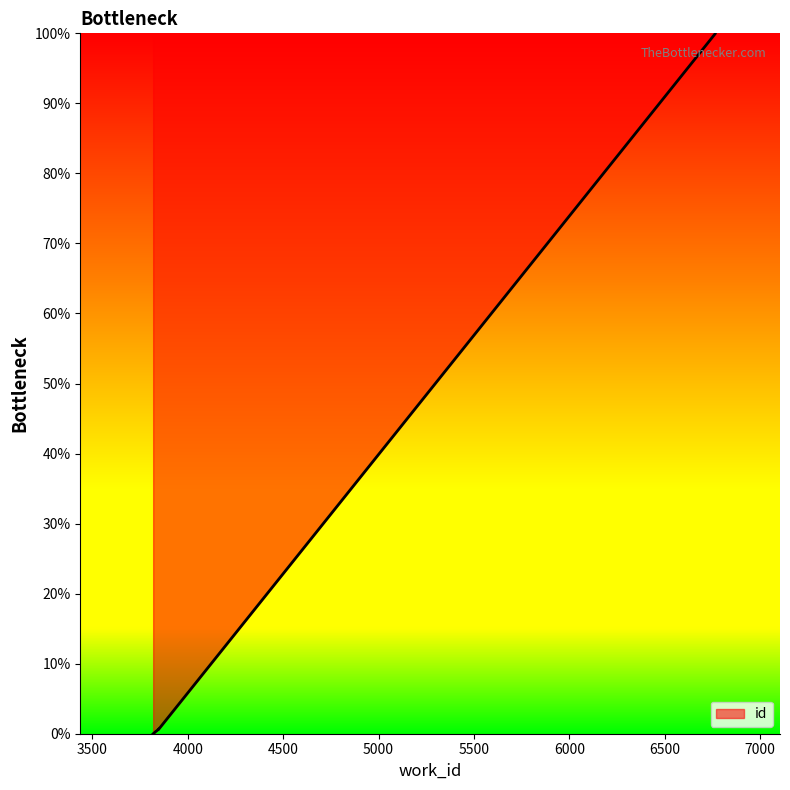

Is it true that the value at 3848 is 0.8?

False